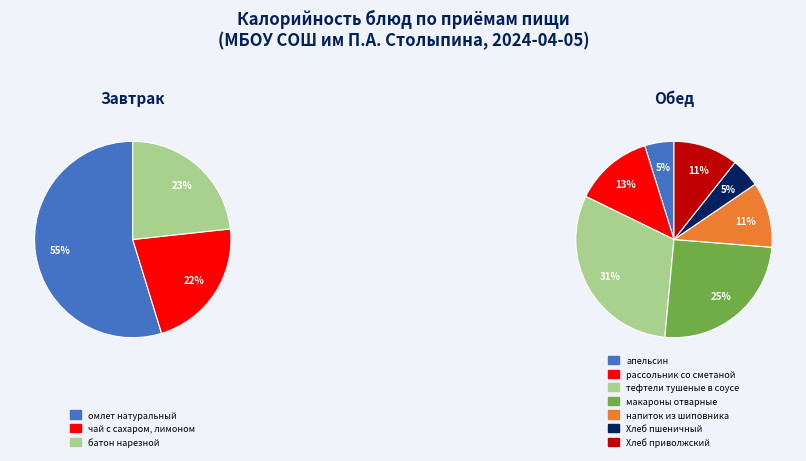

Which category has the smallest portion of the pie?

апельсин